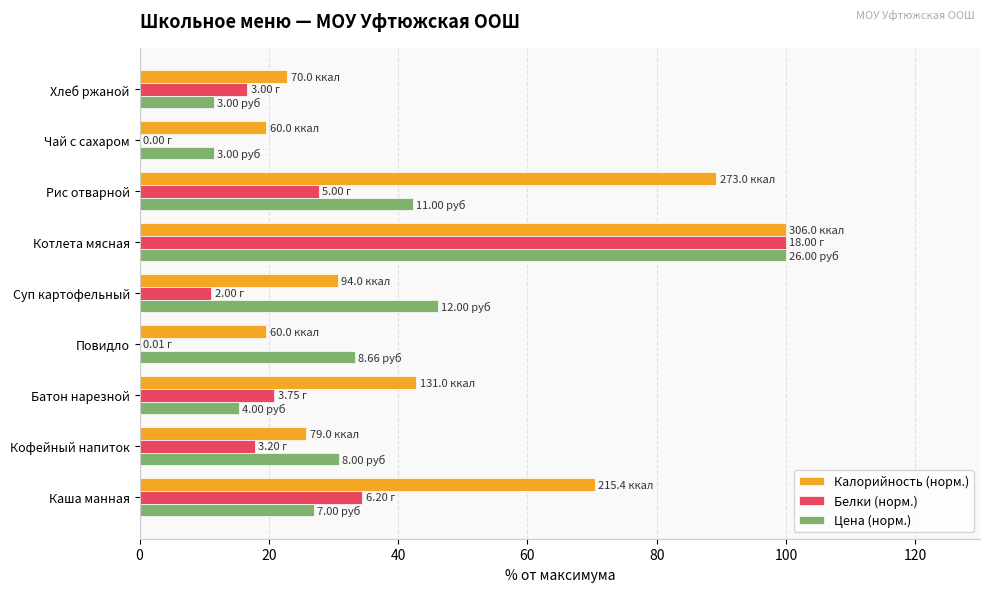

At which label is Цена (норм.) closest to 55?

Суп картофельный